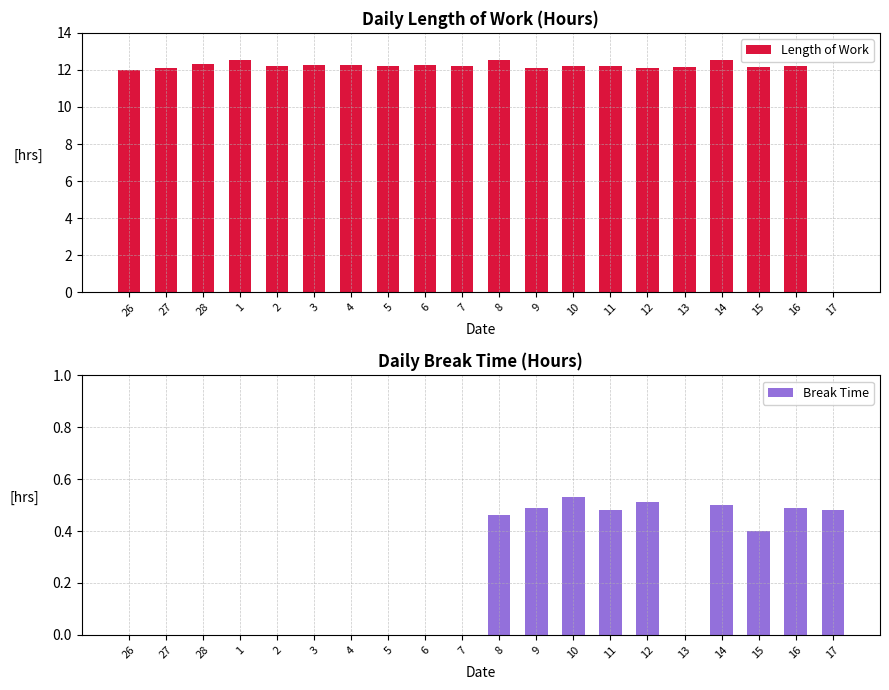

What is the value of the Break Time bar at the 18th from the left?

0.4